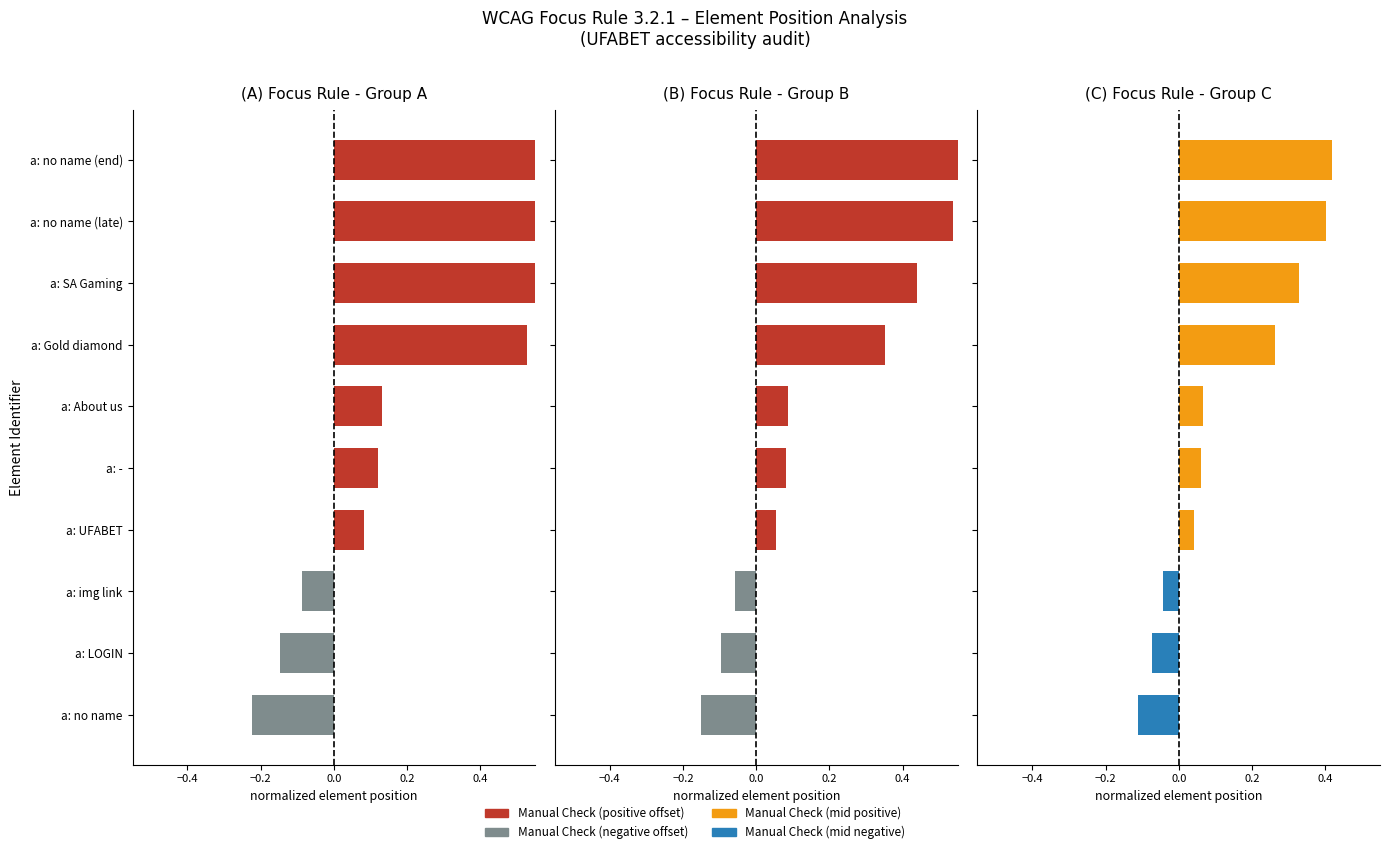

Is it true that the value at a: LOGIN is -0.1?

True